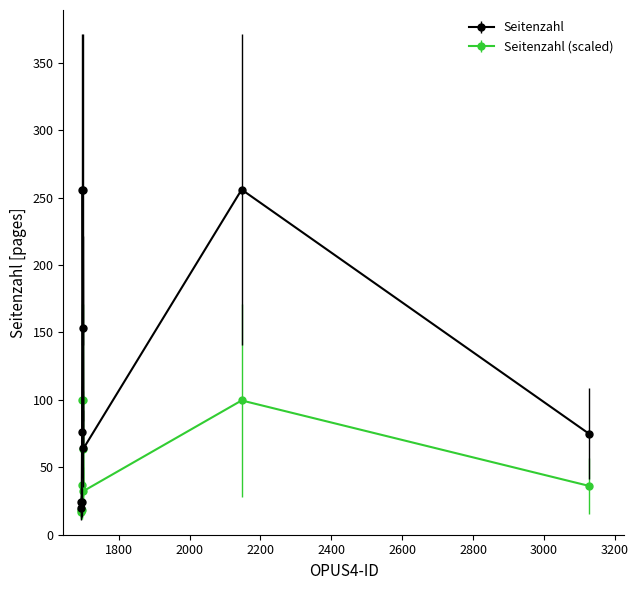

Which series has the largest range (max minus min)?

Seitenzahl